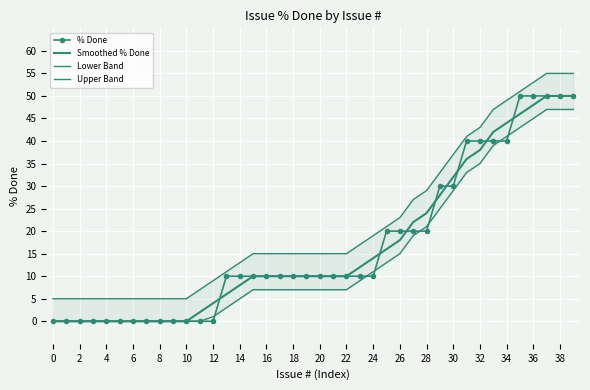

At which category does the chart reach its peak across all series?

37